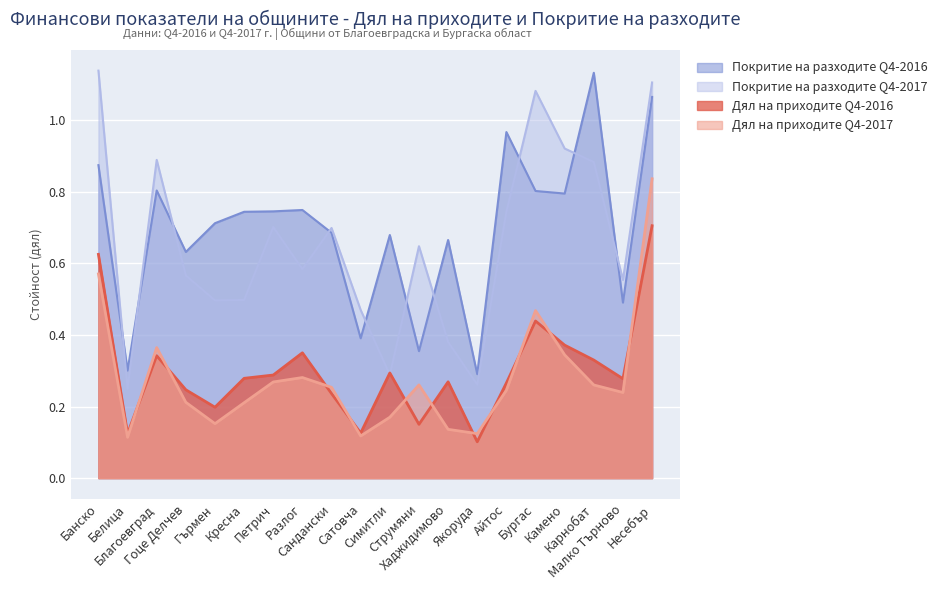

How many distinct data groups are displayed?

4